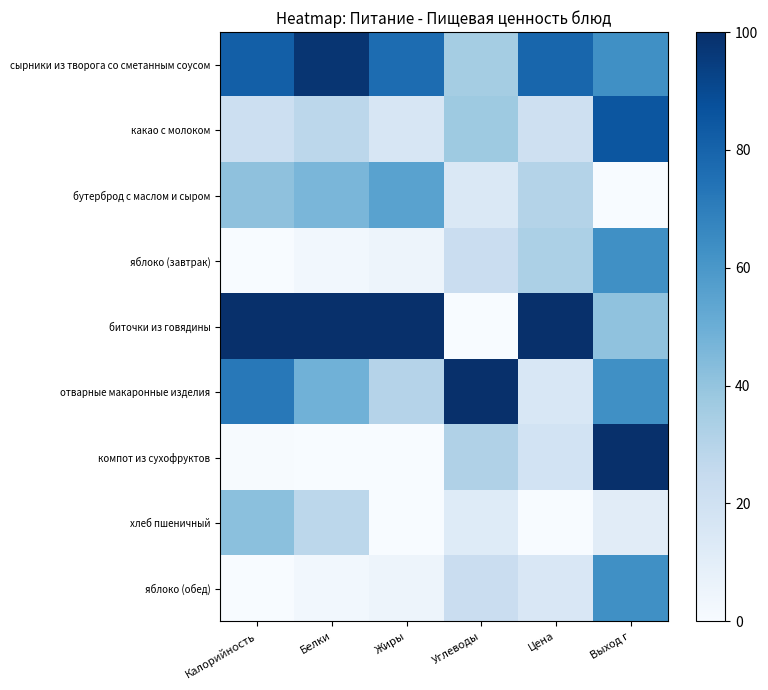

Which series has the largest range (max minus min)?

биточки из говядины